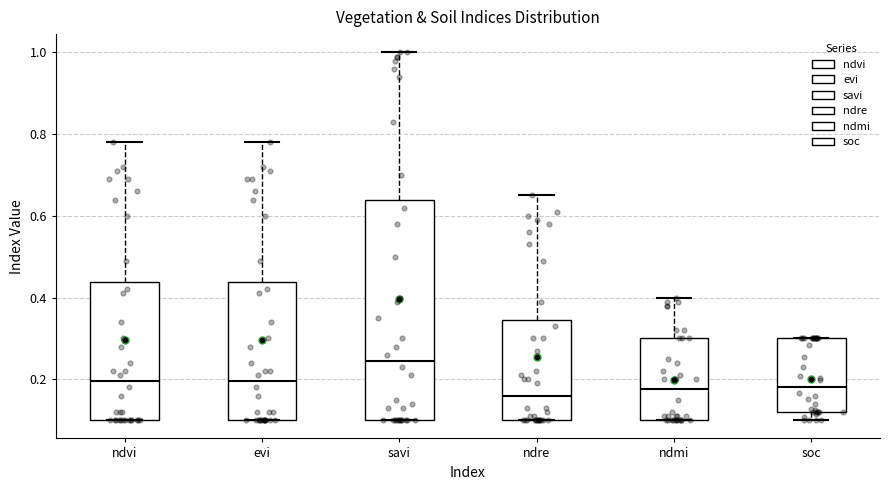

Which box is the tallest, from its lower edge to its upper edge?

savi